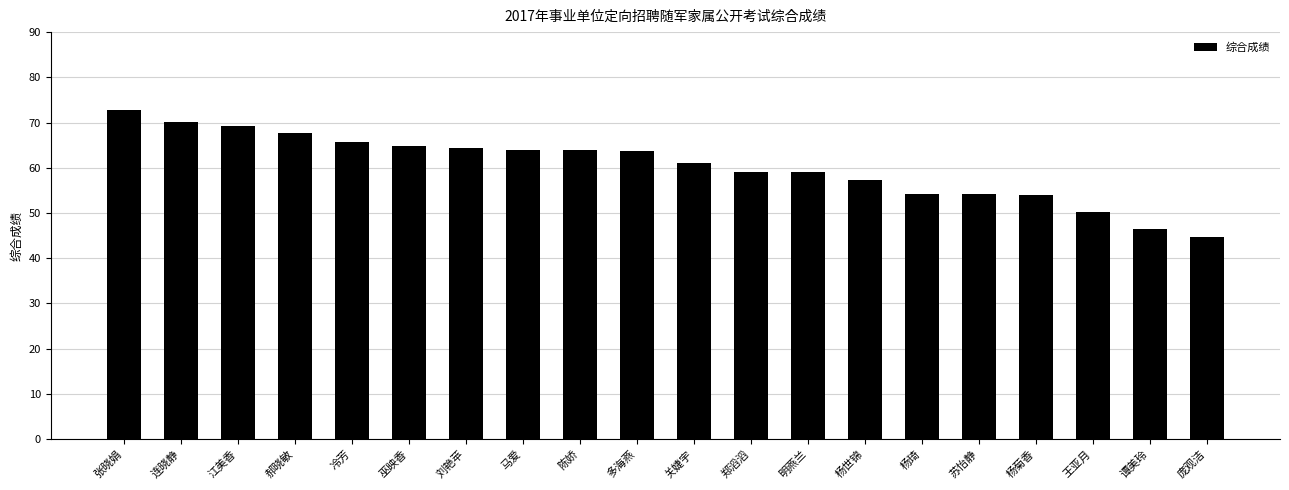

What position from the left is 陈娇?

9